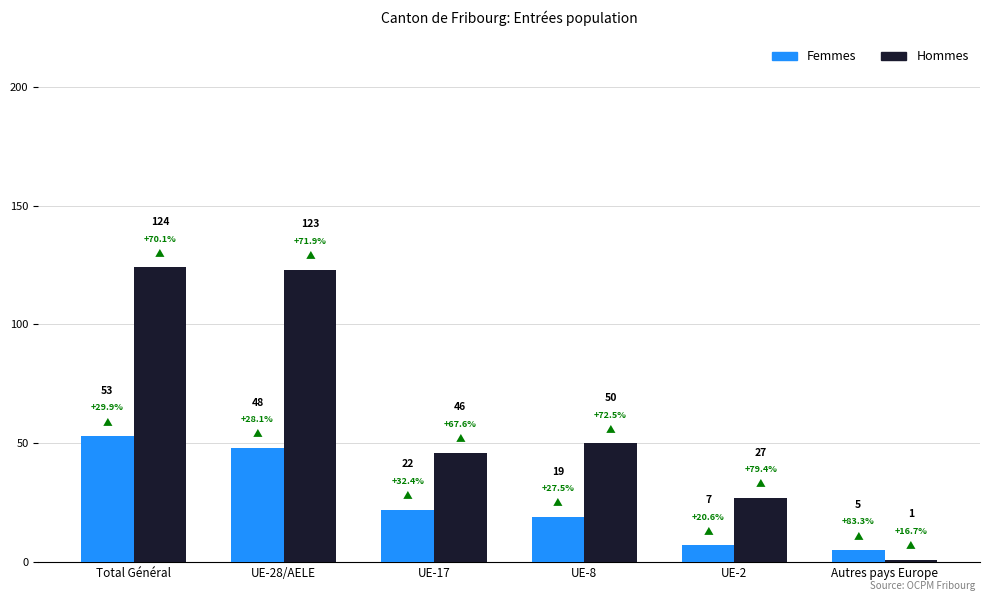

Does the chart contain stacked bars?

No